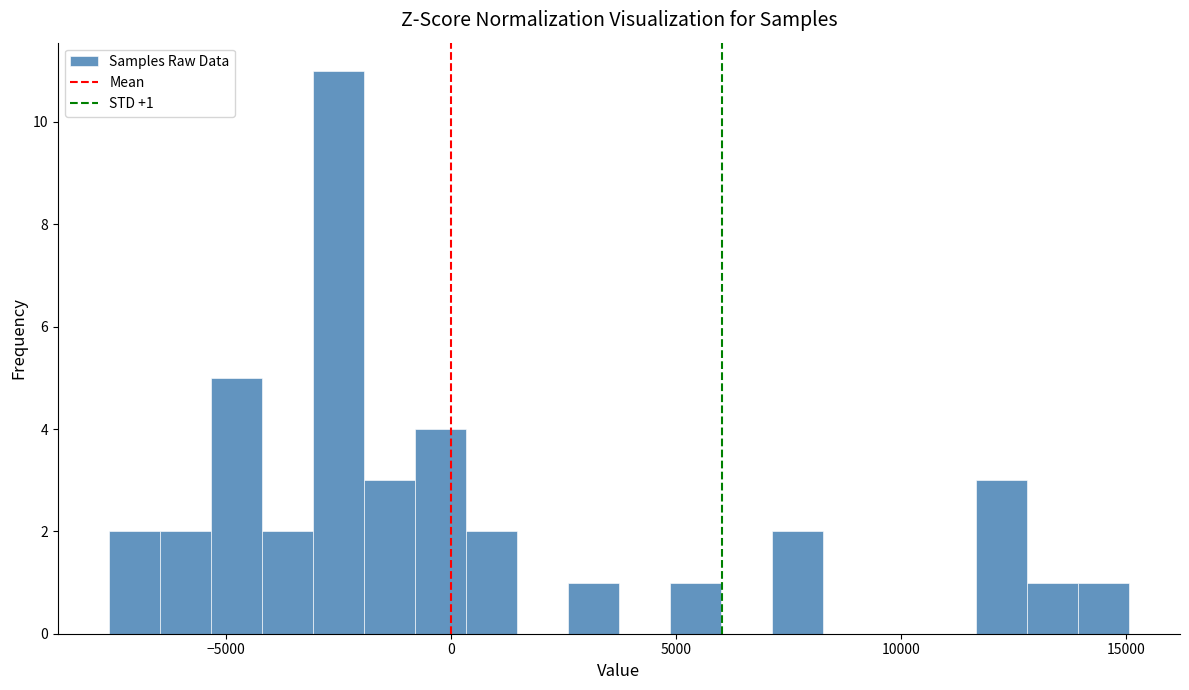

Around what value on the x-axis is the tallest bar? Give the approximate position of its centre, as read against the axis.

-2500